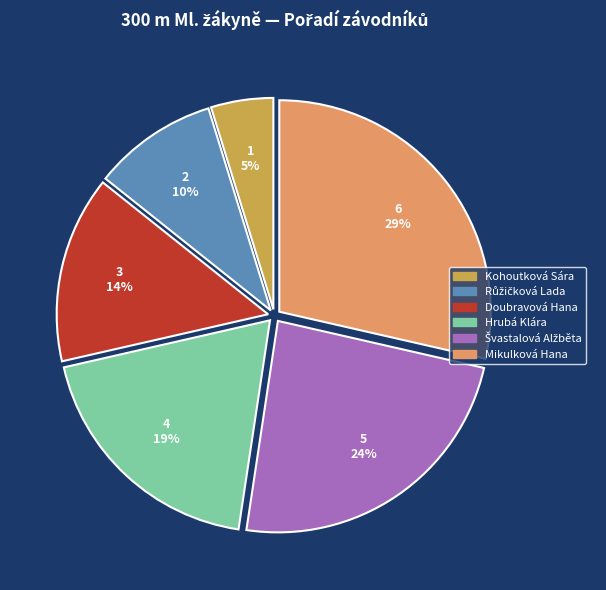

Do Hrubá Klára and Doubravová Hana together represent more than half of the pie?

No